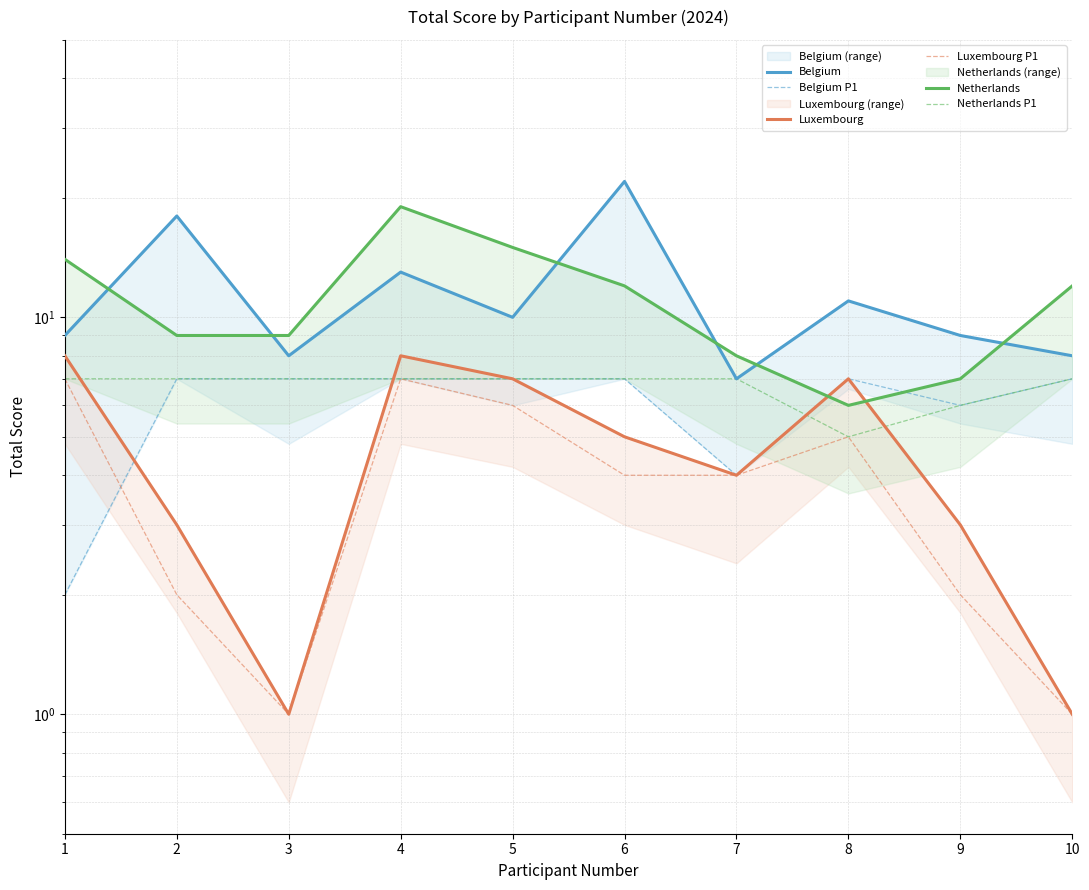

How many values in the Luxembourg P1 series are below 4?

4